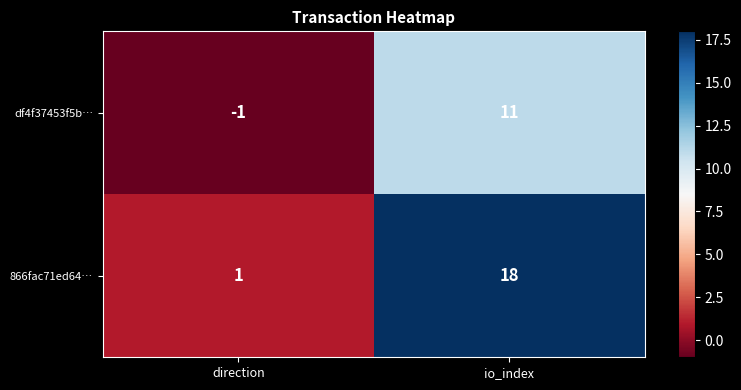

True or false: df4f37453f5b… has a value of 4 at io_index.

False